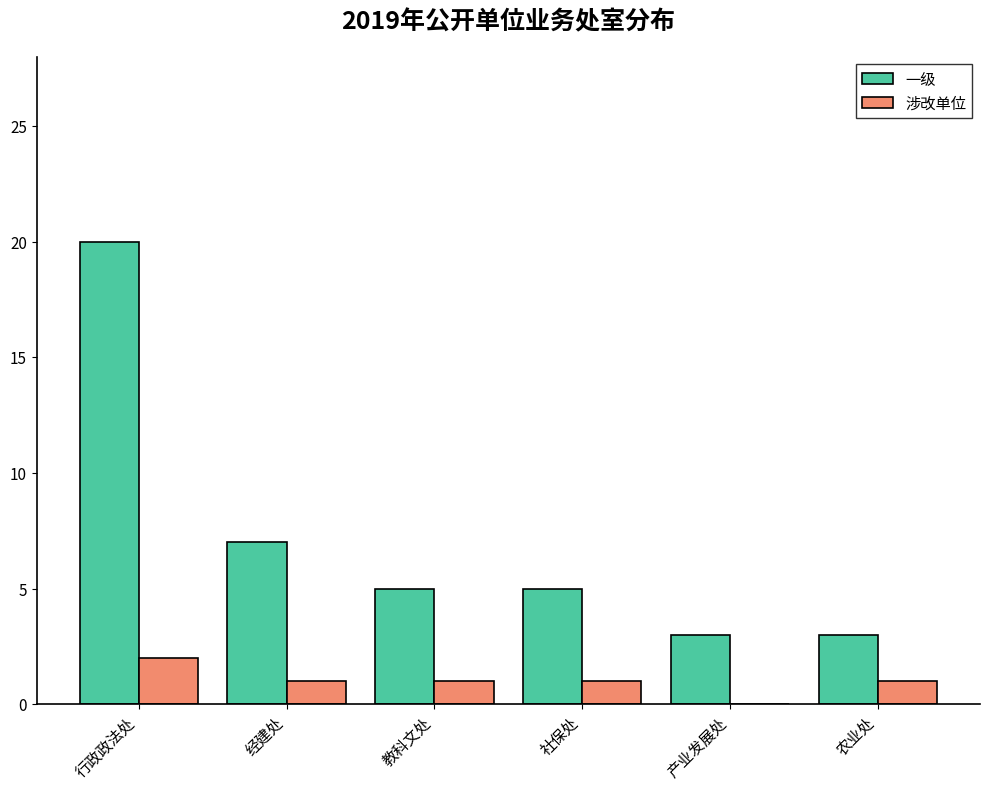

Are the bars horizontal?

No